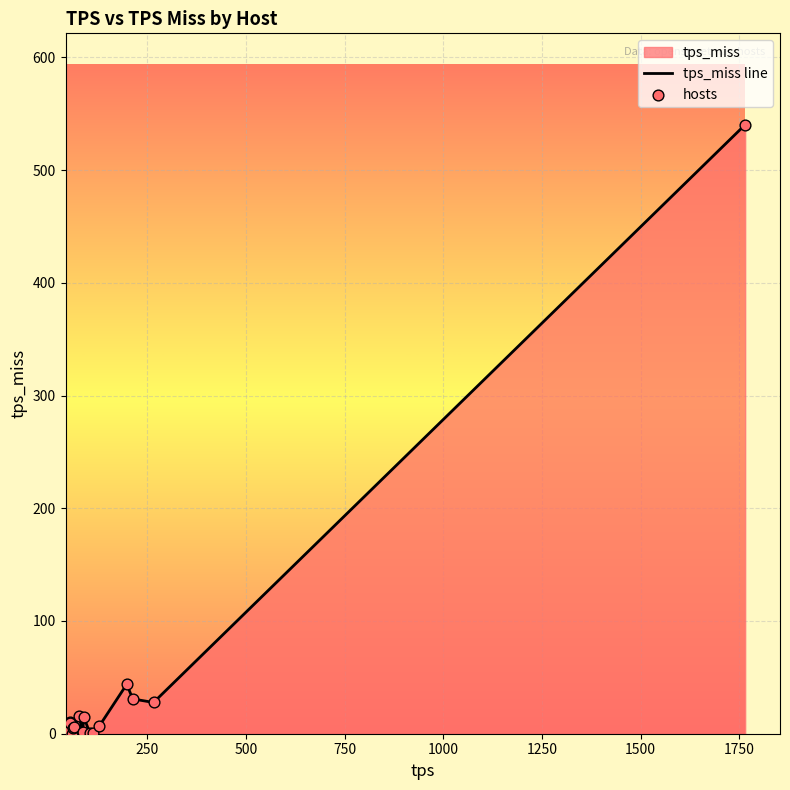

Which series reaches the minimum Y coordinate?

tps_miss line